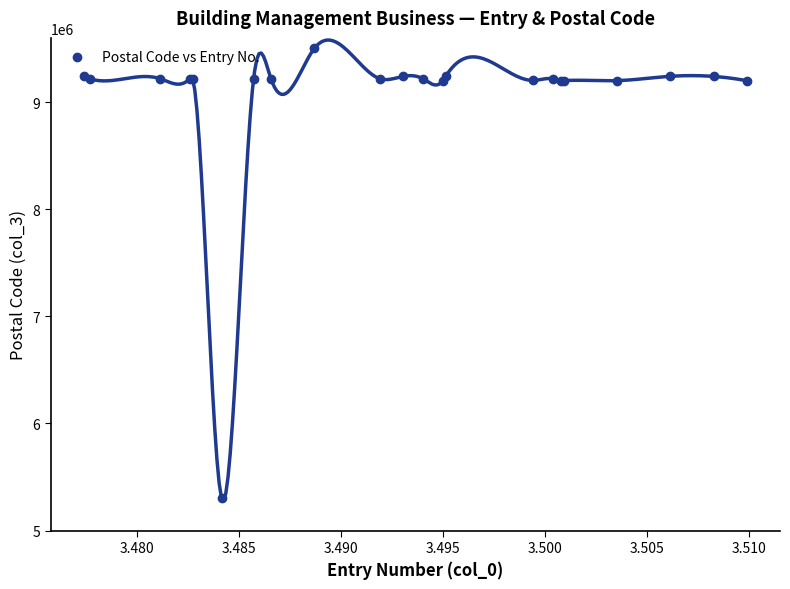

What is the value of the Postal Code vs Entry No. point at the 20th from the left?

9240865